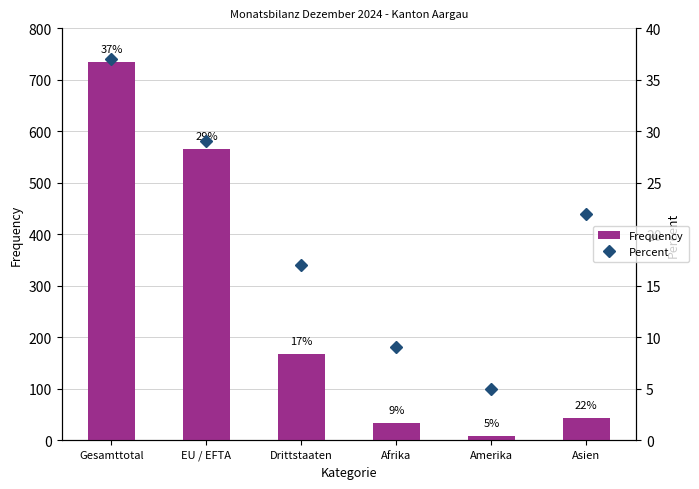

At how many categories does at least one series exceed 564?

2